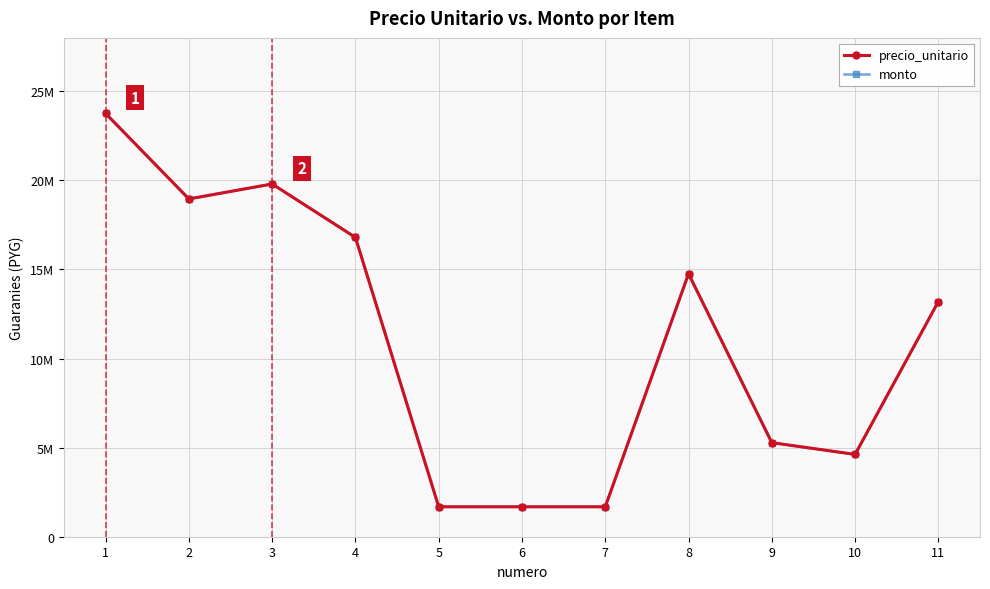

At which category does precio_unitario reach its first local peak?

3